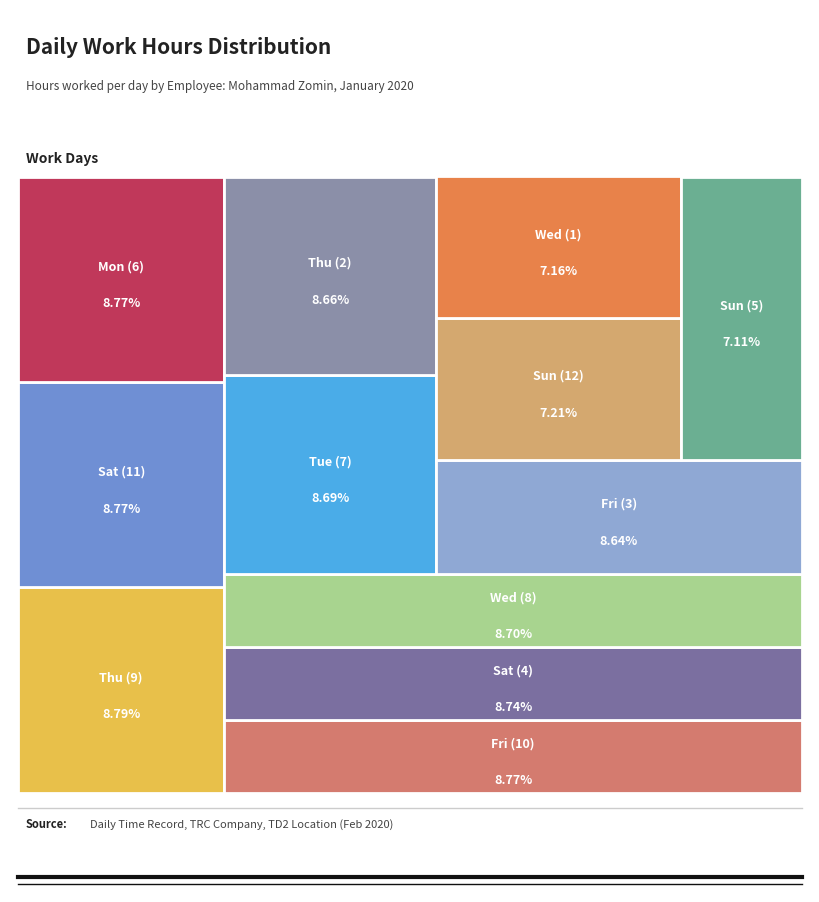

Rank the categories by value from lowest to highest.

Sun (5), Wed (1), Sun (12), Fri (3), Thu (2), Tue (7), Wed (8), Sat (4), Fri (10), Mon (6), Sat (11), Thu (9)